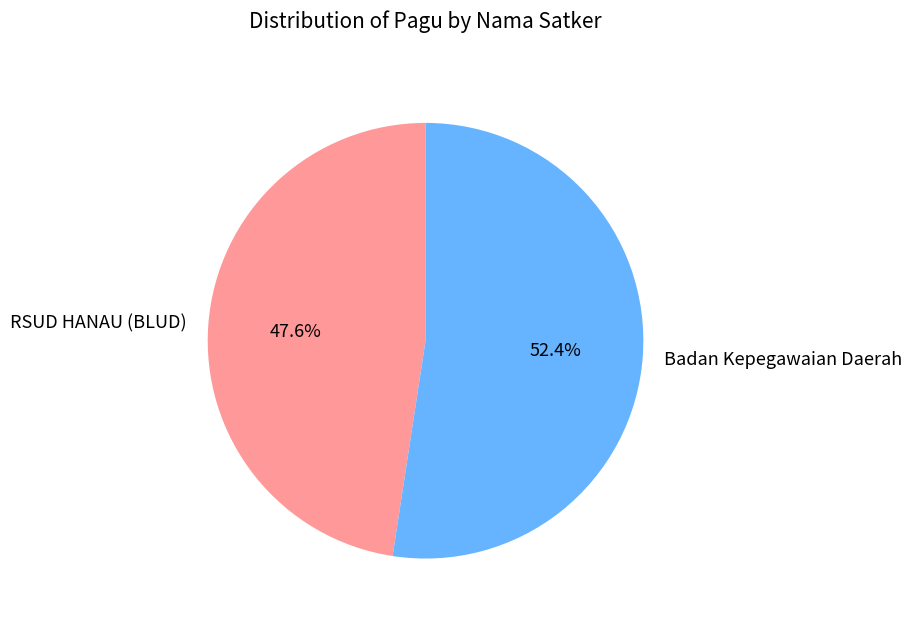

What is the majority slice?

Badan Kepegawaian Daerah